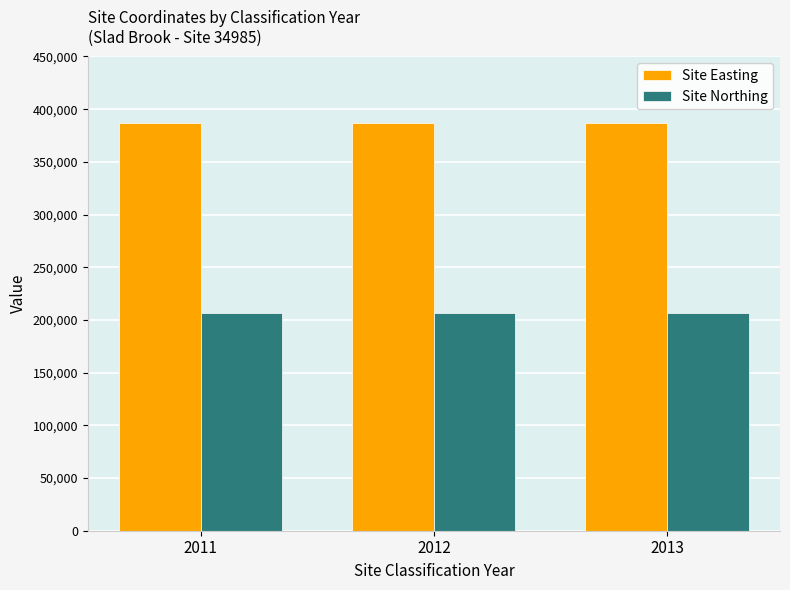

The Site Northing series shows 331256 at 2011. True or false?

False